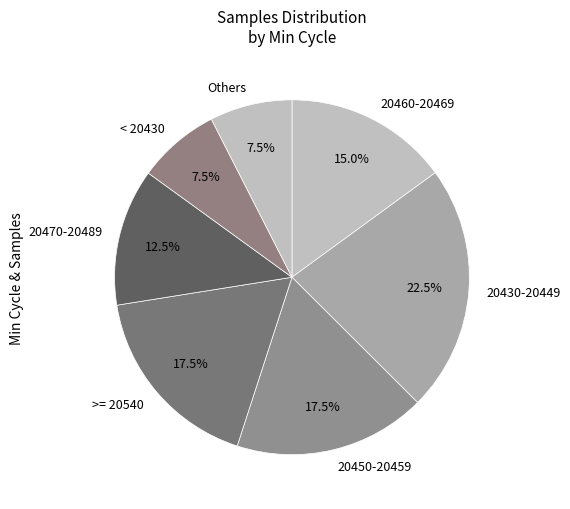

Do 20430-20449 and 20470-20489 together represent more than half of the pie?

No